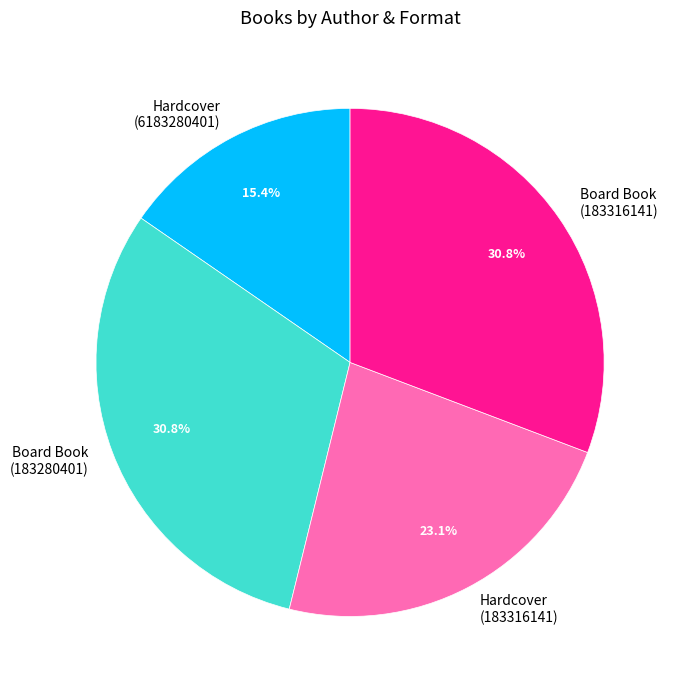

What is the total percentage of Board Book (183280401) and Board Book (183316141)?

61.5%